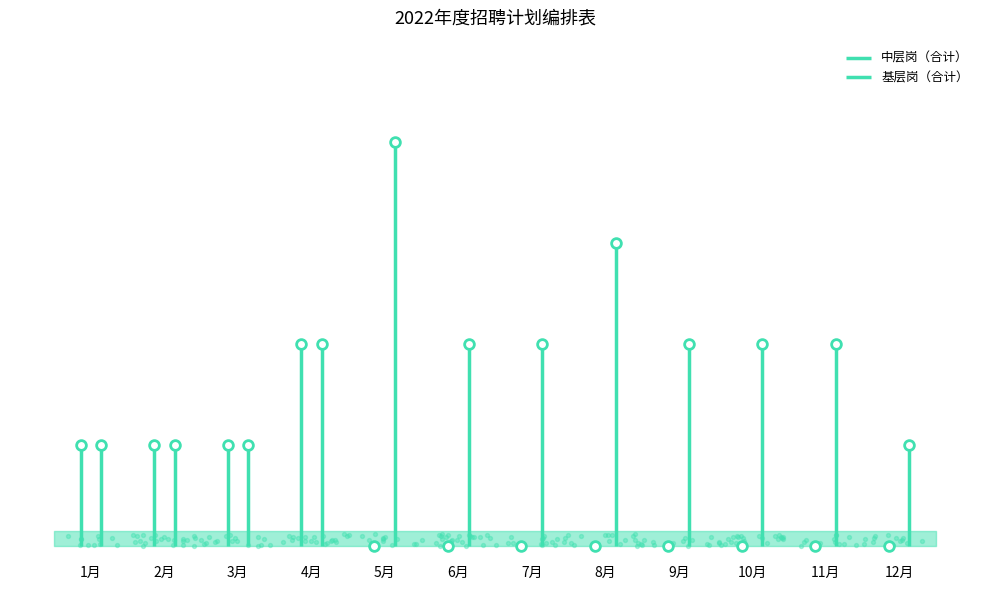

At which category is the sum across all series the highest?

4月